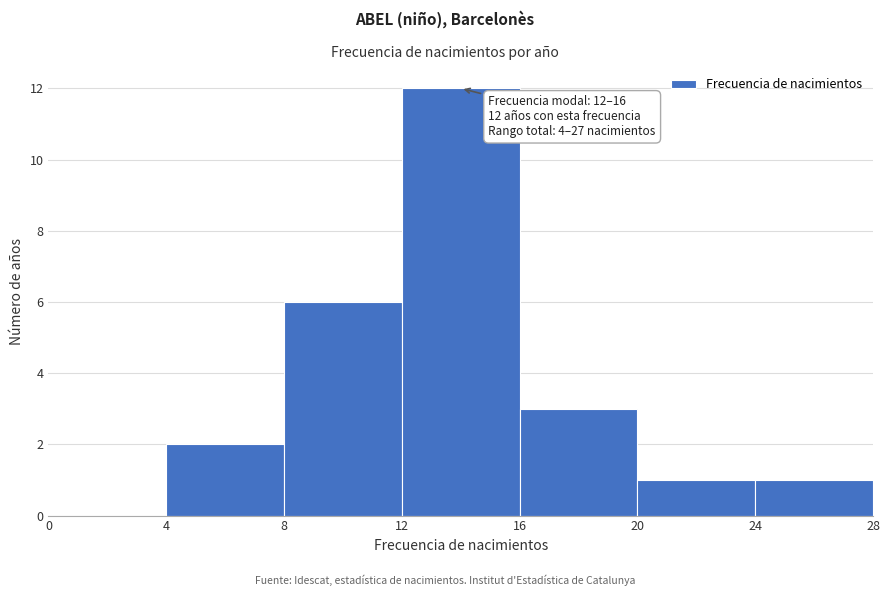

Over which range of the x-axis is the bar tallest?

12 to 16